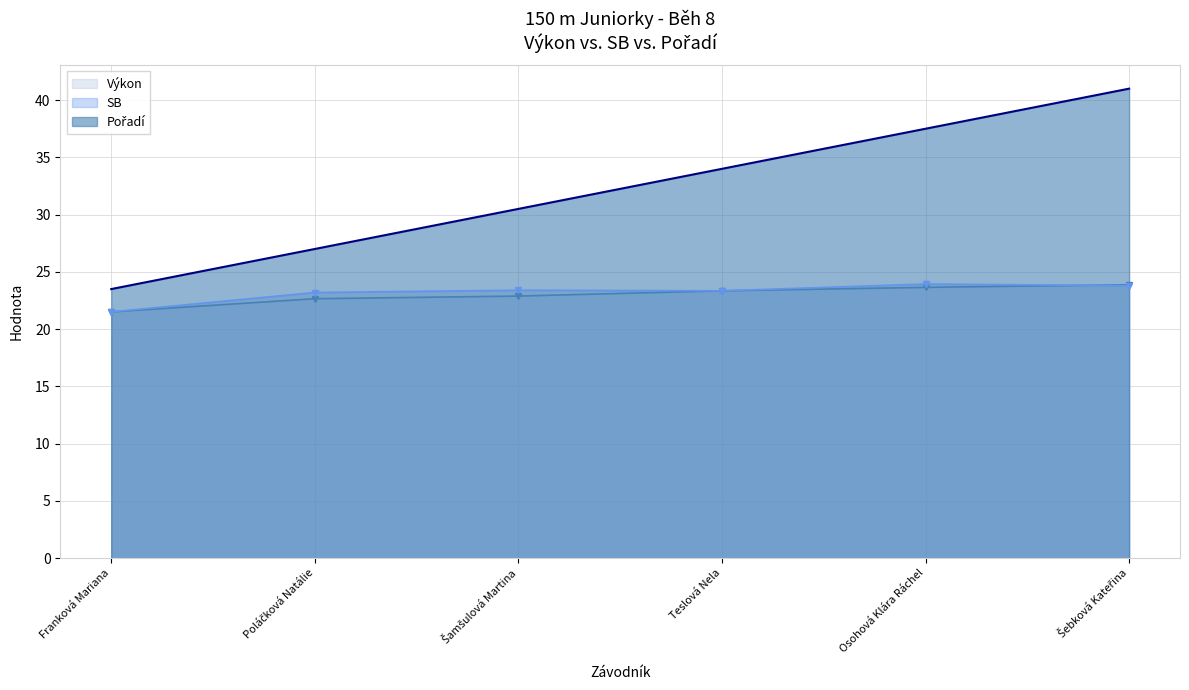

What is the spread (max minus min) of values at Teslová Nela?

10.6